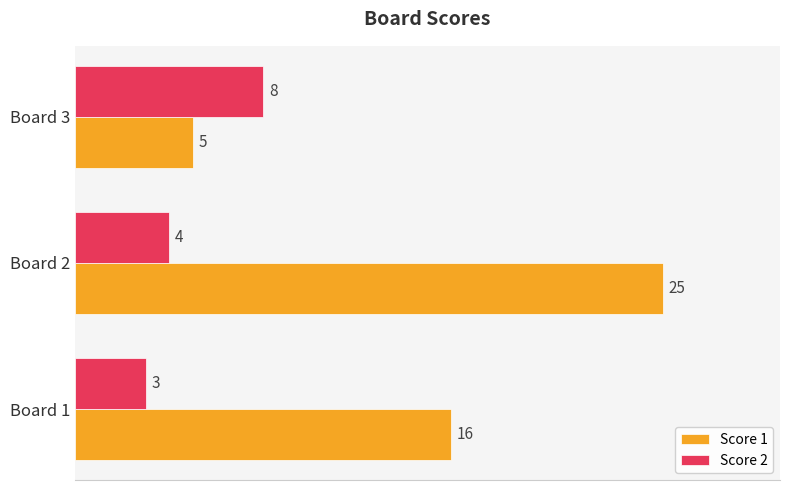

At which label does Score 2 reach its minimum?

Board 1